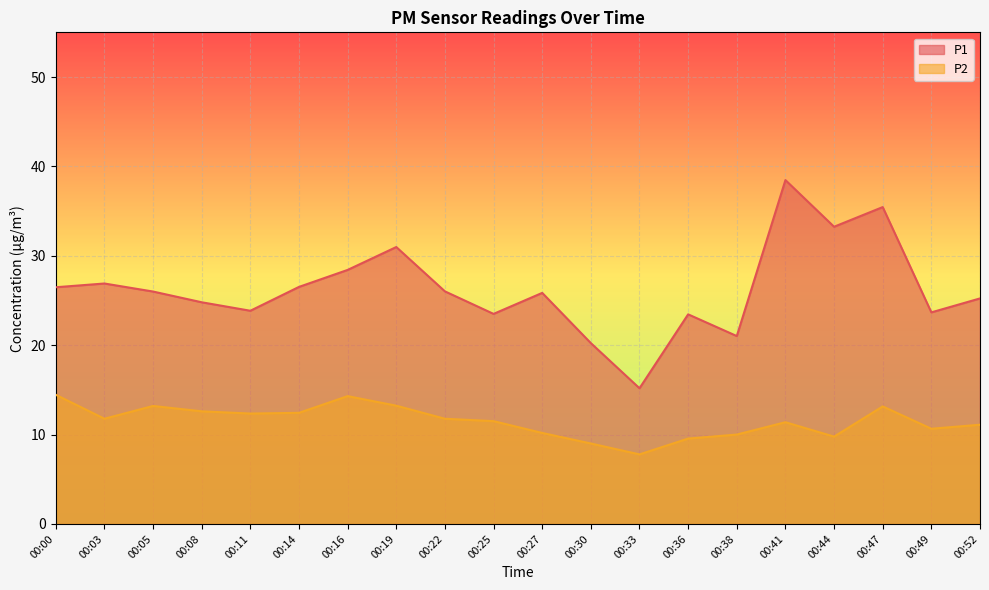

What is the minimum value for P2?

7.8